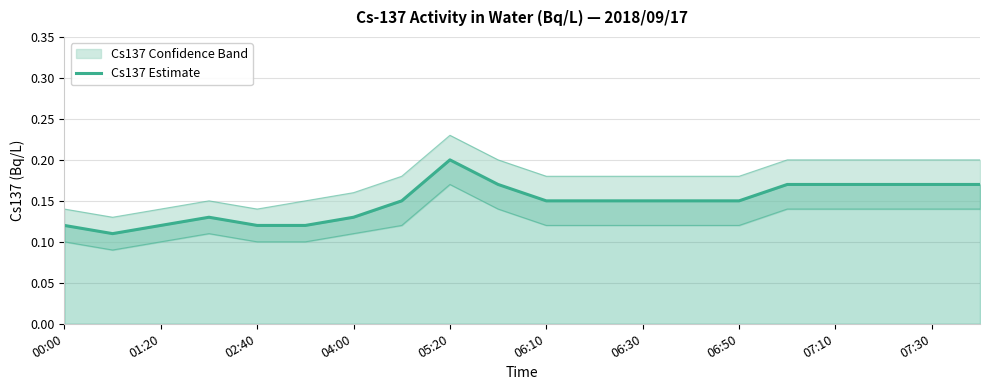

Between 19 and 15, which is larger?

19